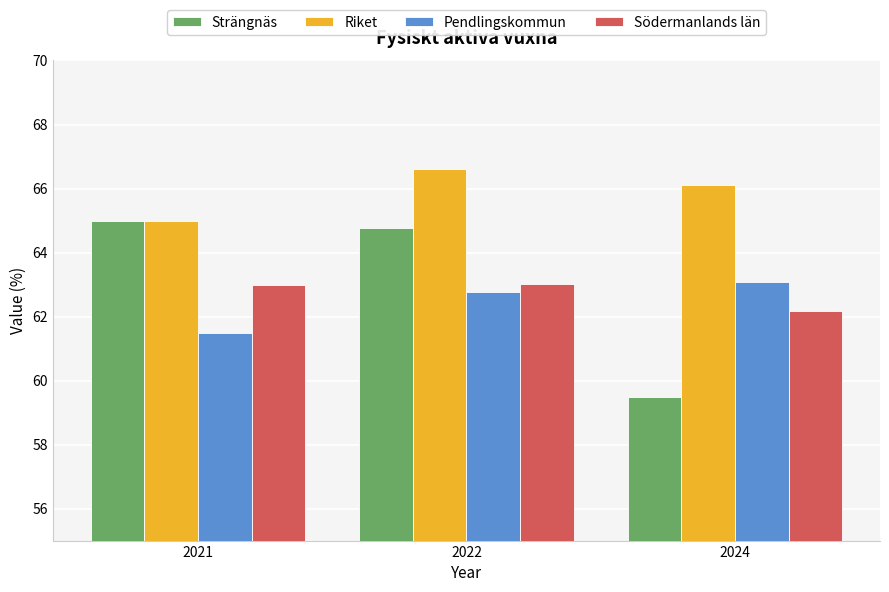

What is the difference between the Riket values at 2021 and 2022?

1.6